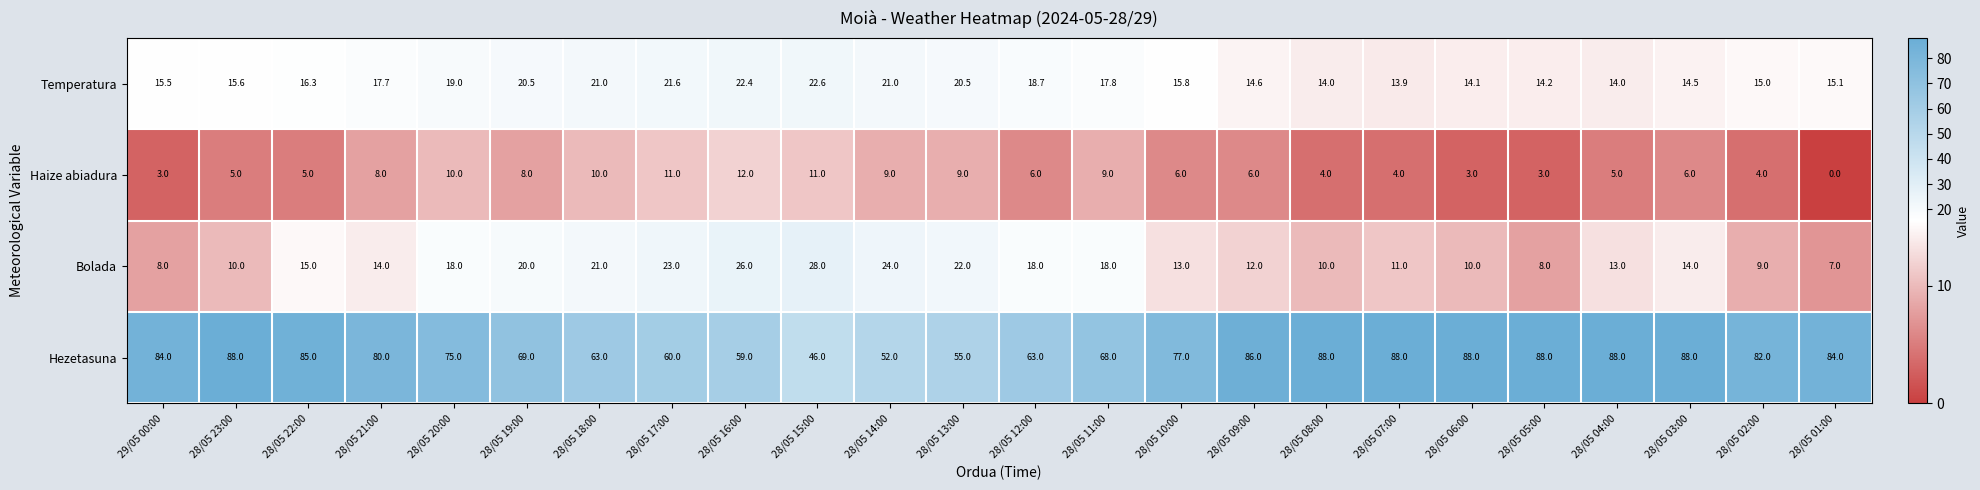

What is the total value across all series at 28/05 23:00?

118.6